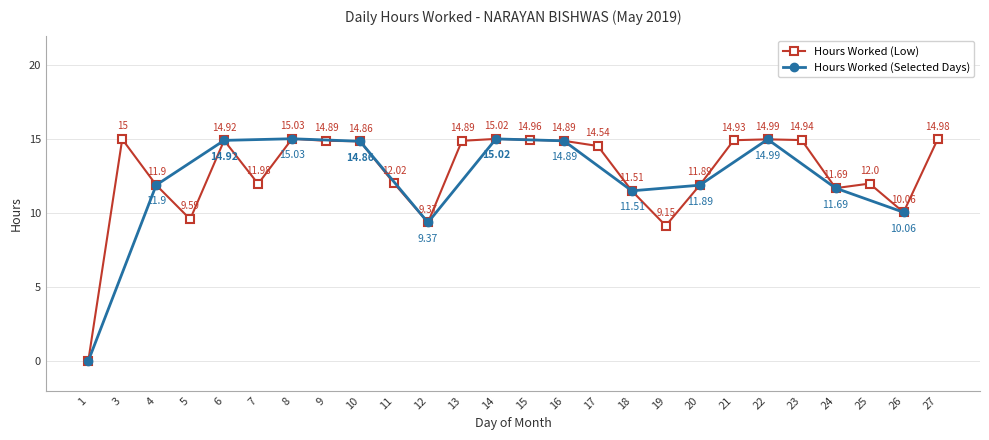

At which category does Hours Worked (Low) reach its first local valley?

5